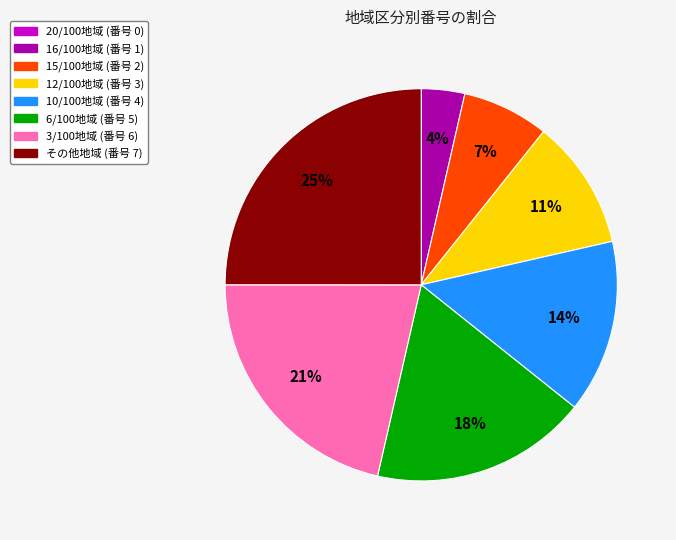

Combined, do 16/100地域 and 10/100地域 account for over 50%?

No